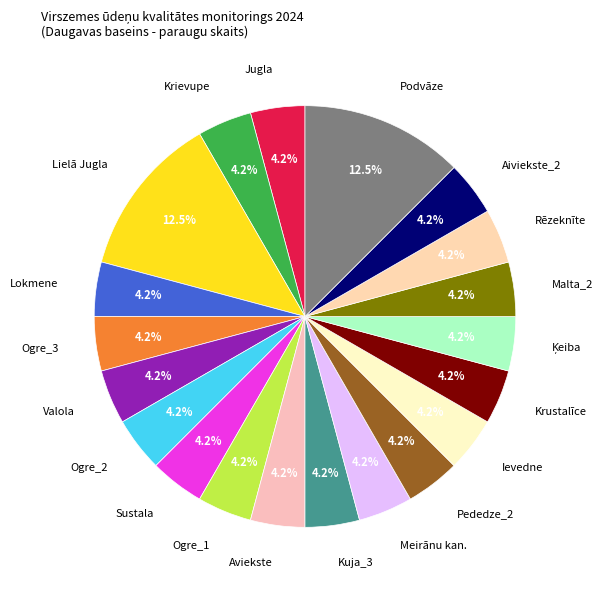

To the nearest percent, what is the difference between the largest and smallest slice percentages?

8%